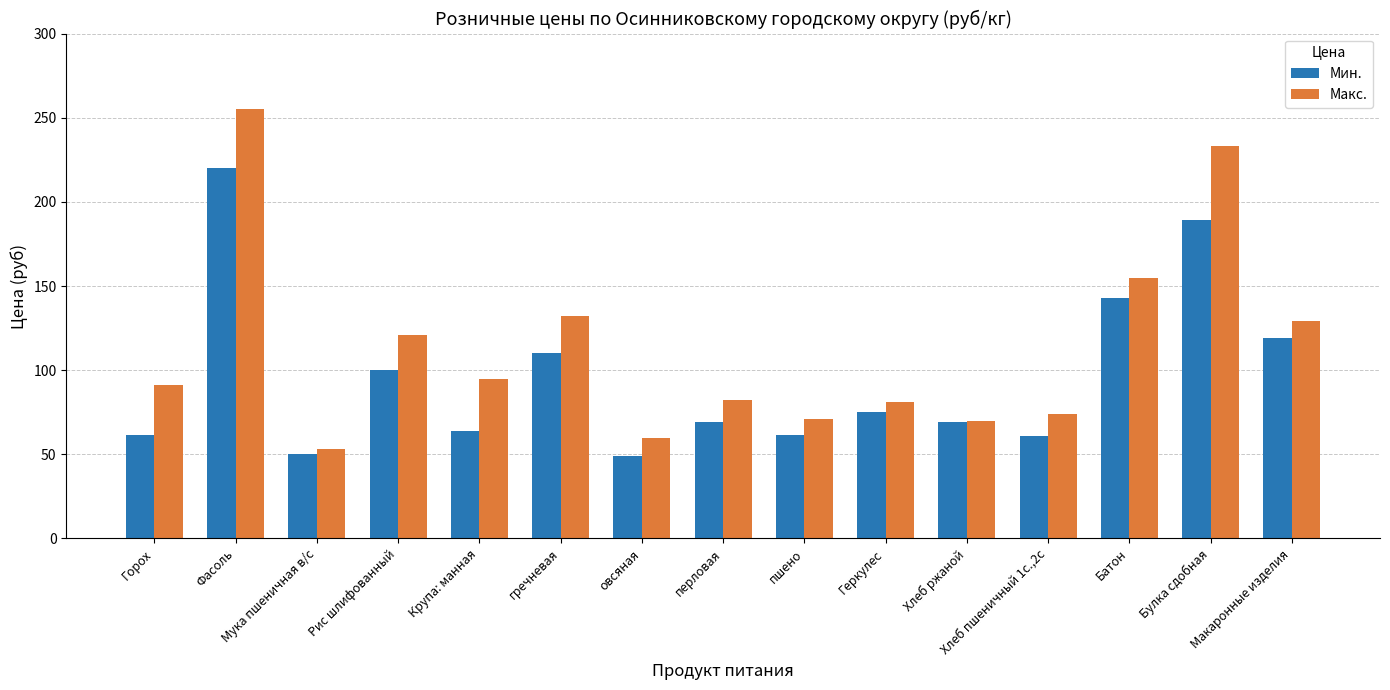

What is the maximum value shown in the chart?

255.0